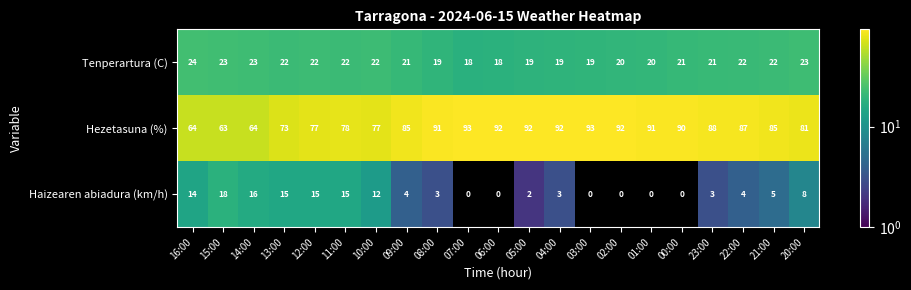

At which label does Tenperartura (C) first exceed 21?

16:00